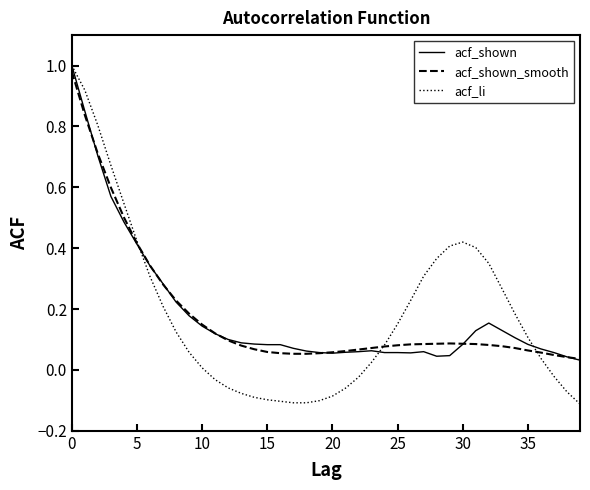

Which series has the widest spread of values?

acf_li